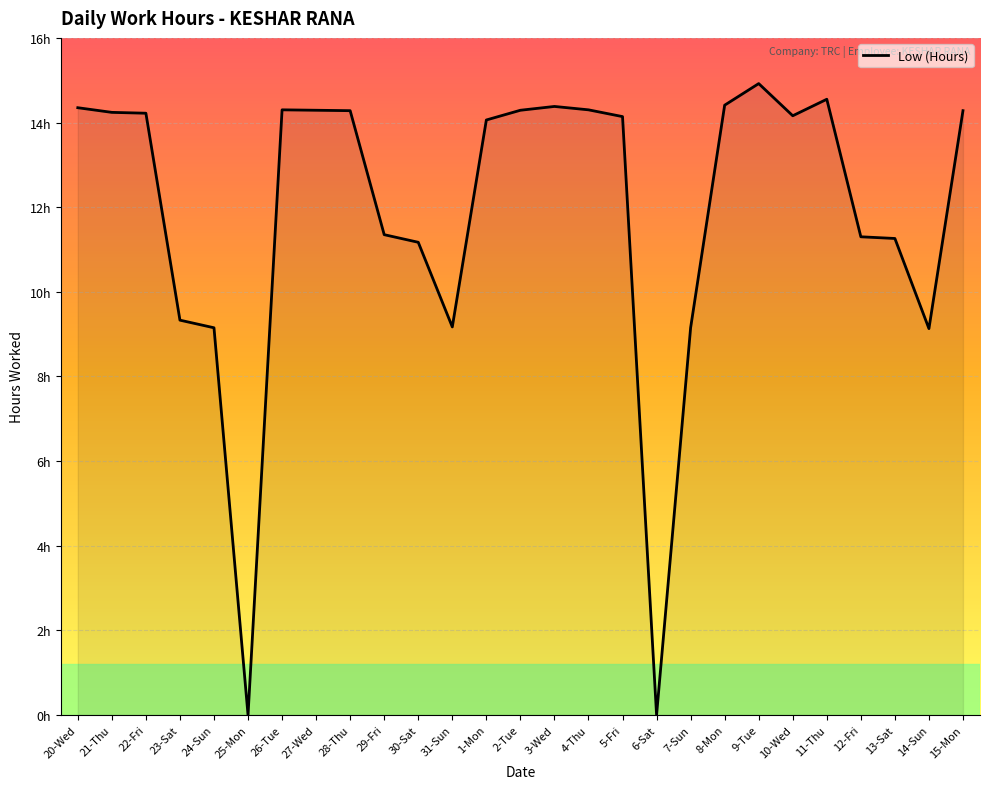

Does the chart have visible grid lines?

Yes